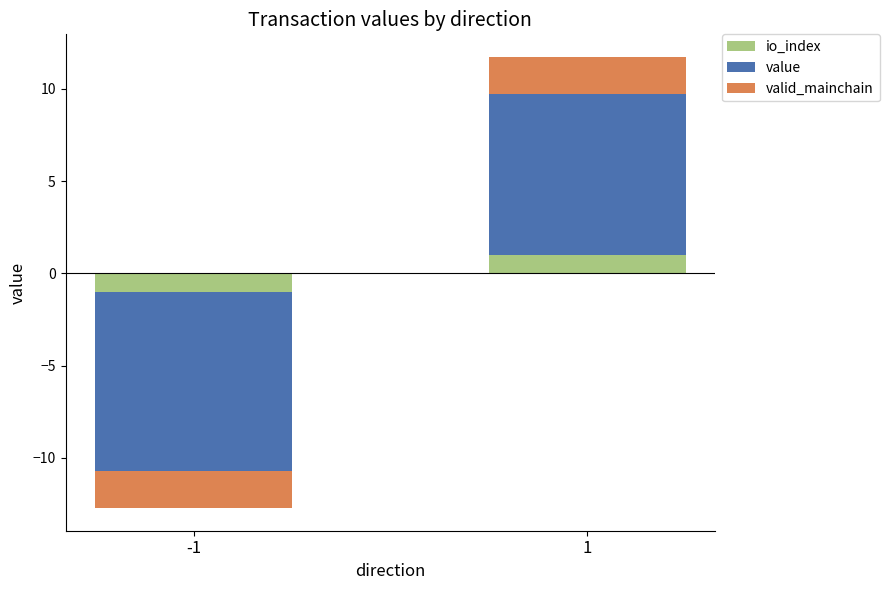

Rank the categories by valid_mainchain value from highest to lowest.

1, -1